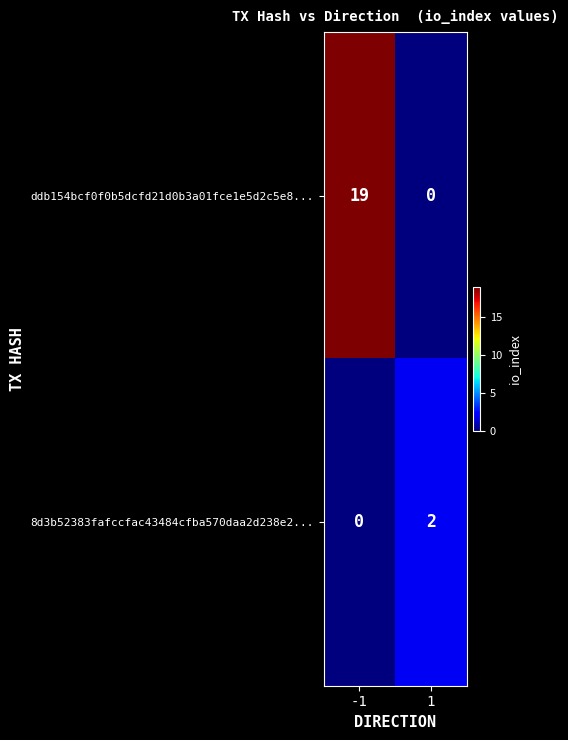

Which series has the largest total across all categories?

ddb154bcf0f0b5dcfd21d0b3a01fce1e5d2c5e8...